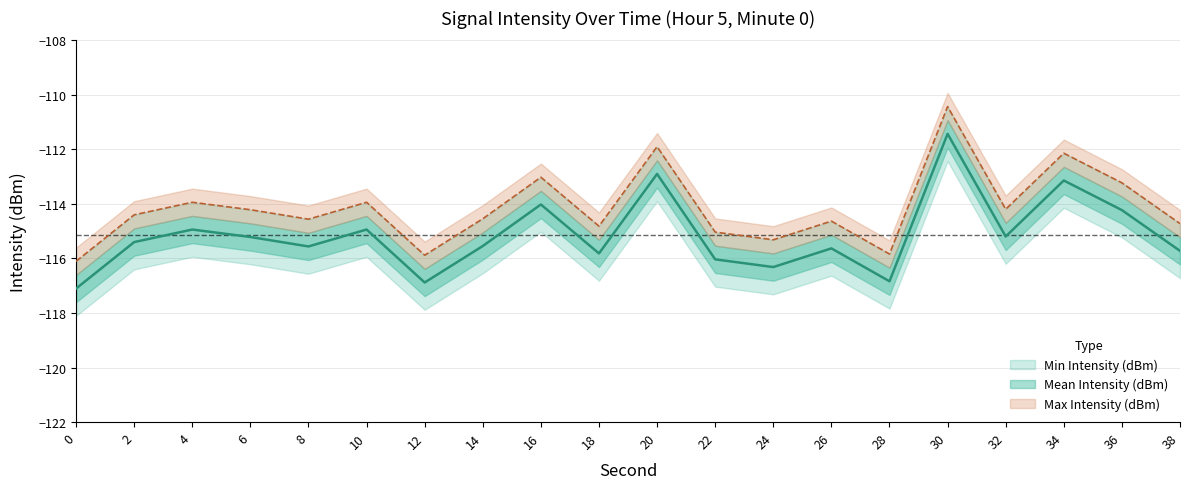

Does the chart display data point markers on the line(s)?

No